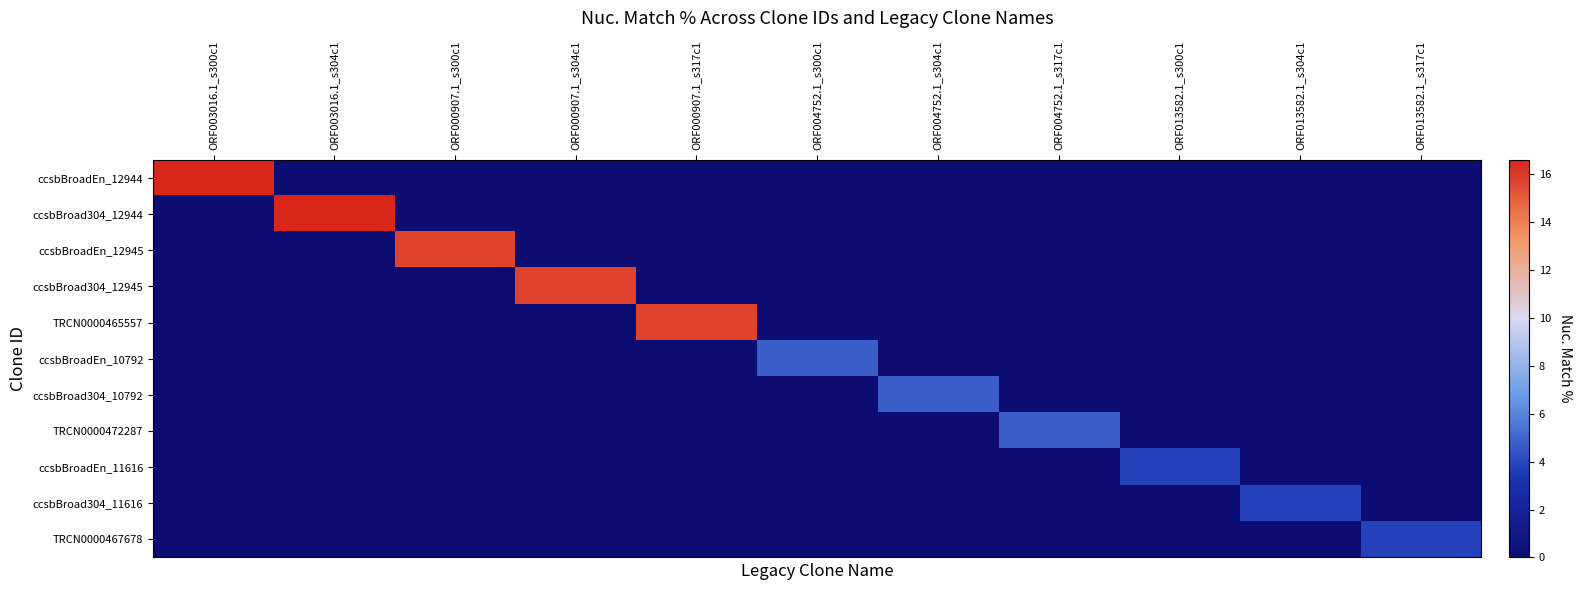

What is the spread (max minus min) of values at ORF013582.1_s300c1?

3.8